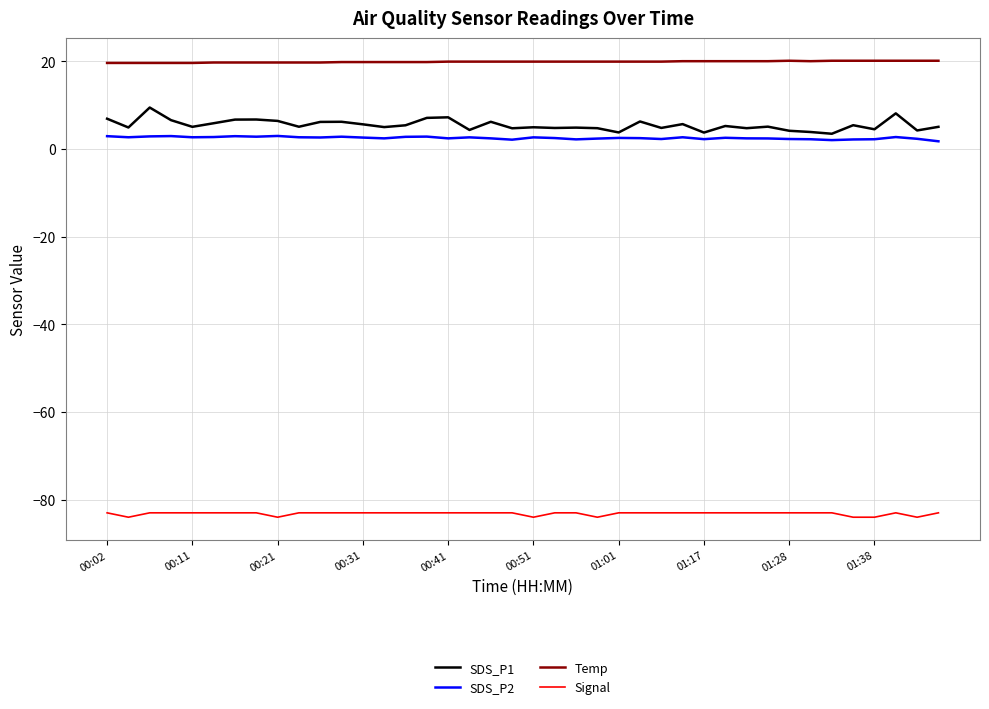

At how many categories does at least one series exceed -37?

40